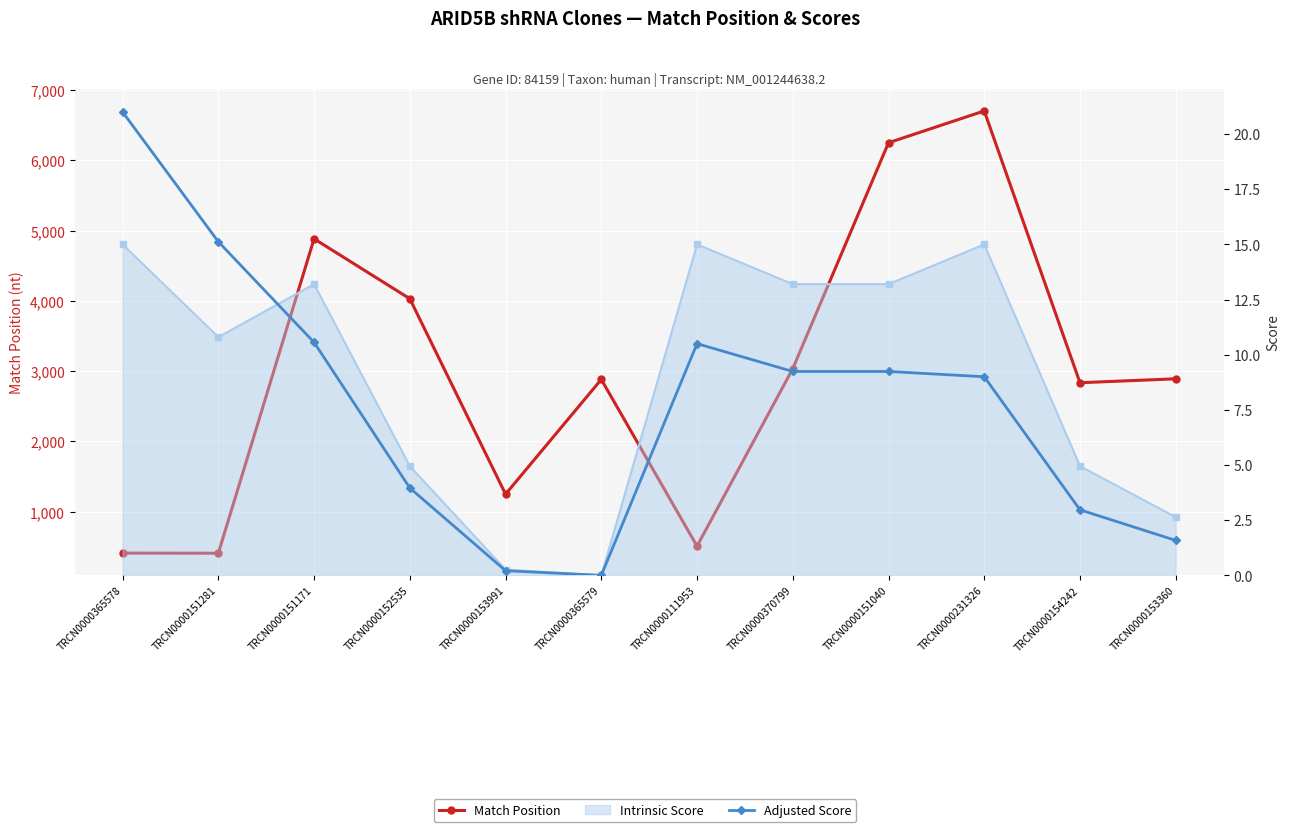

Rank the series at TRCN0000111953 from lowest to highest value.

Adjusted Score, Match Position